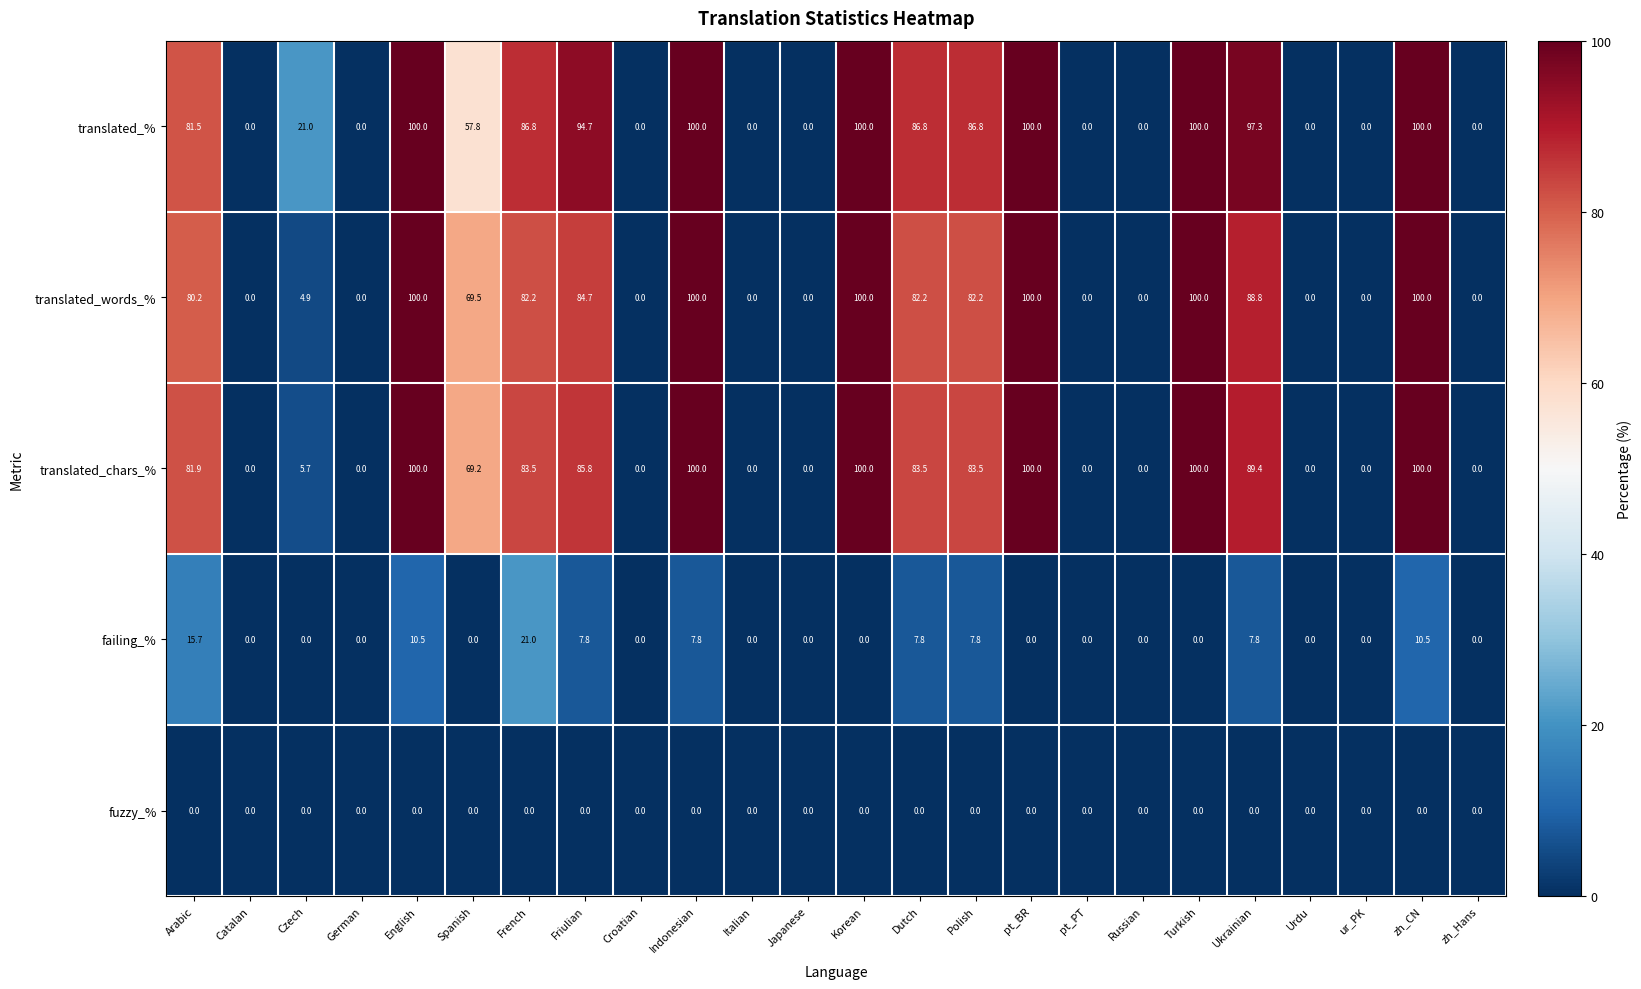

Is the value of translated_words_% at zh_Hans greater than the value of translated_chars_% at Arabic?

No